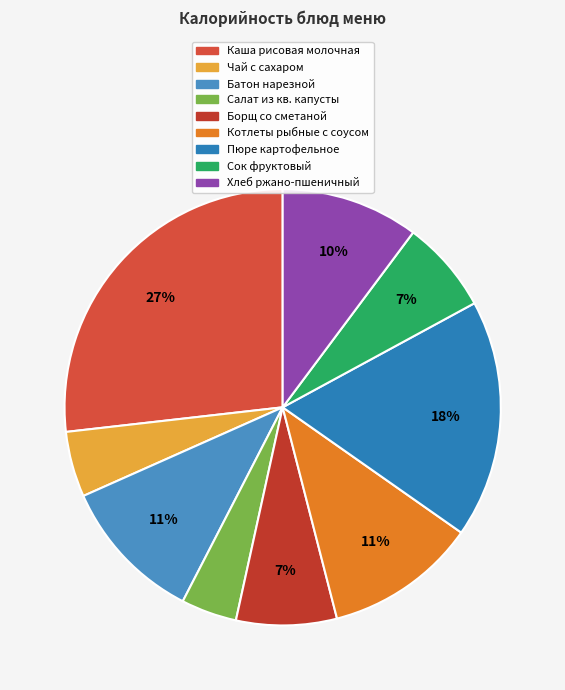

Rank the categories by value from lowest to highest.

Салат из квашеной капусты, Чай с сахаром, Сок фруктовый, Борщ с капустой и картофелем со сметаной, Хлеб ржано-пшеничный, Батон нарезной, Котлеты рыбные с соусом, Пюре картофельное, Каша вязкая молочная из рисовой крупы